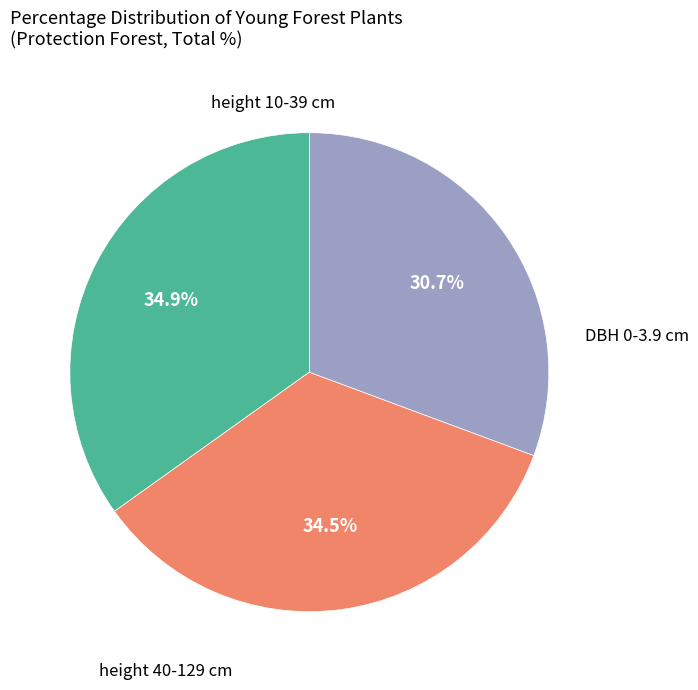

Is there any slice that represents more than half of the pie?

No